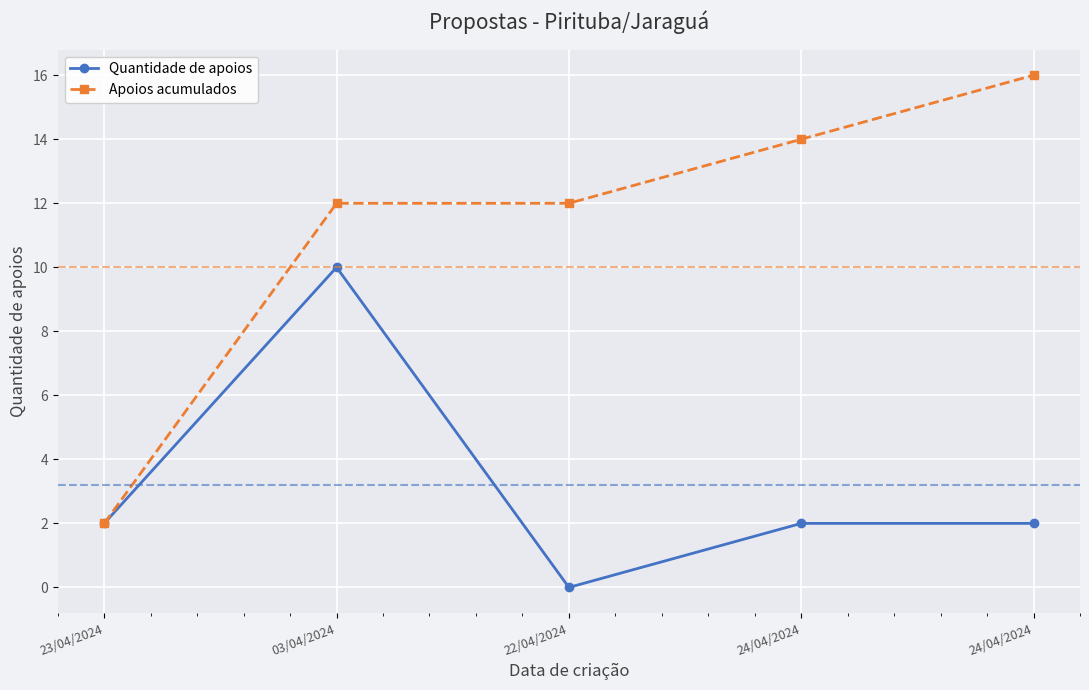

How many series are shown in this chart?

2